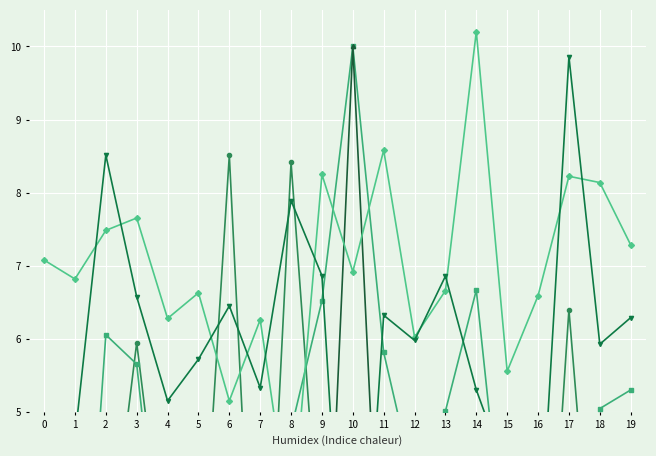

Which has a higher value, 8 or 19?

8